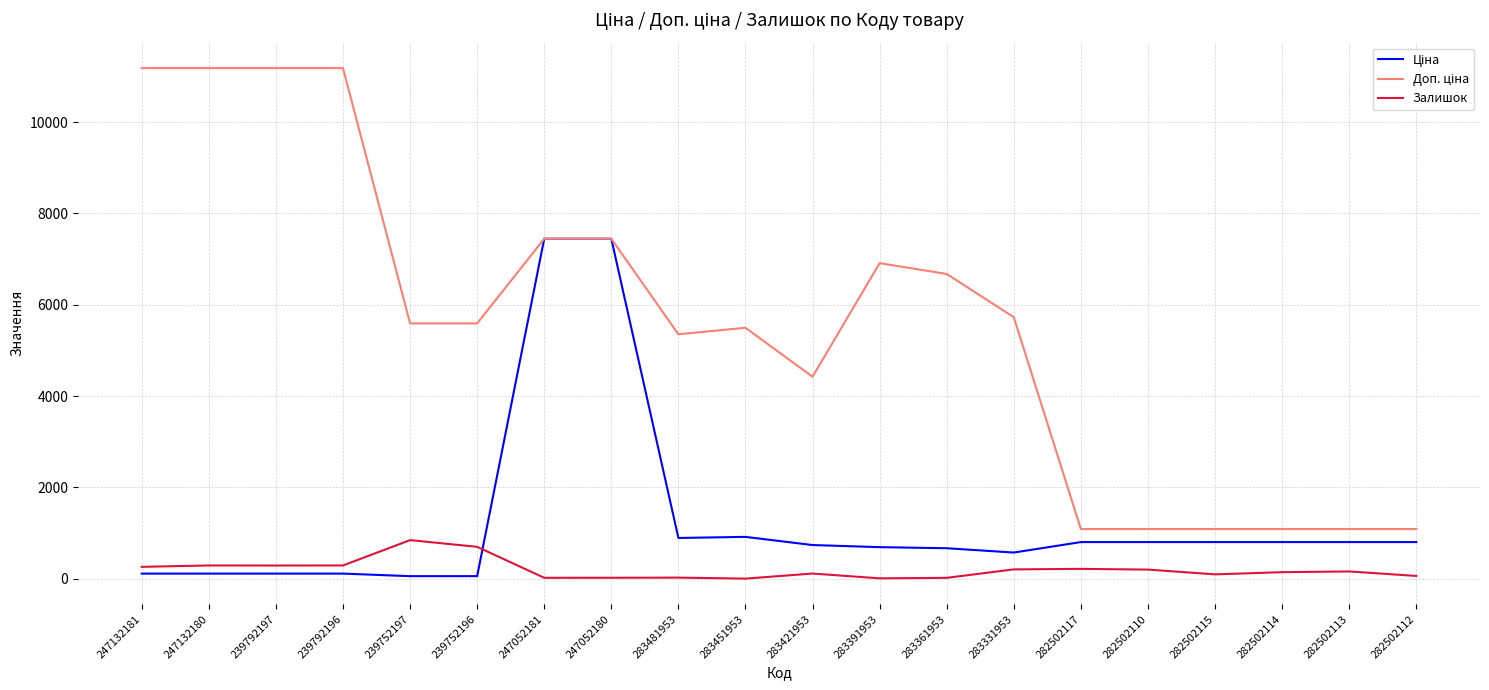

The Залишок series shows 289.0 at 239792197. True or false?

True